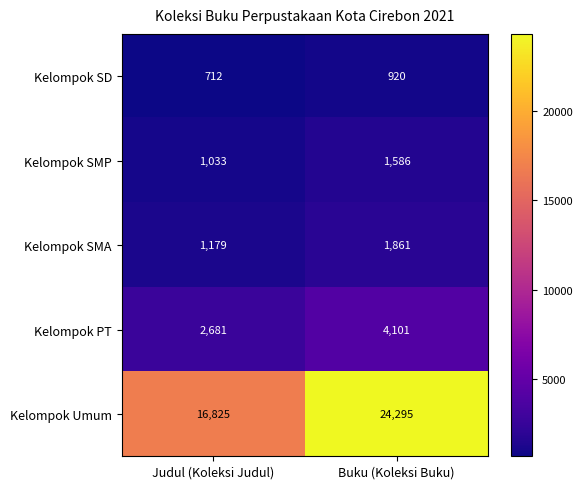

Which series has the widest spread of values?

Kelompok Umum